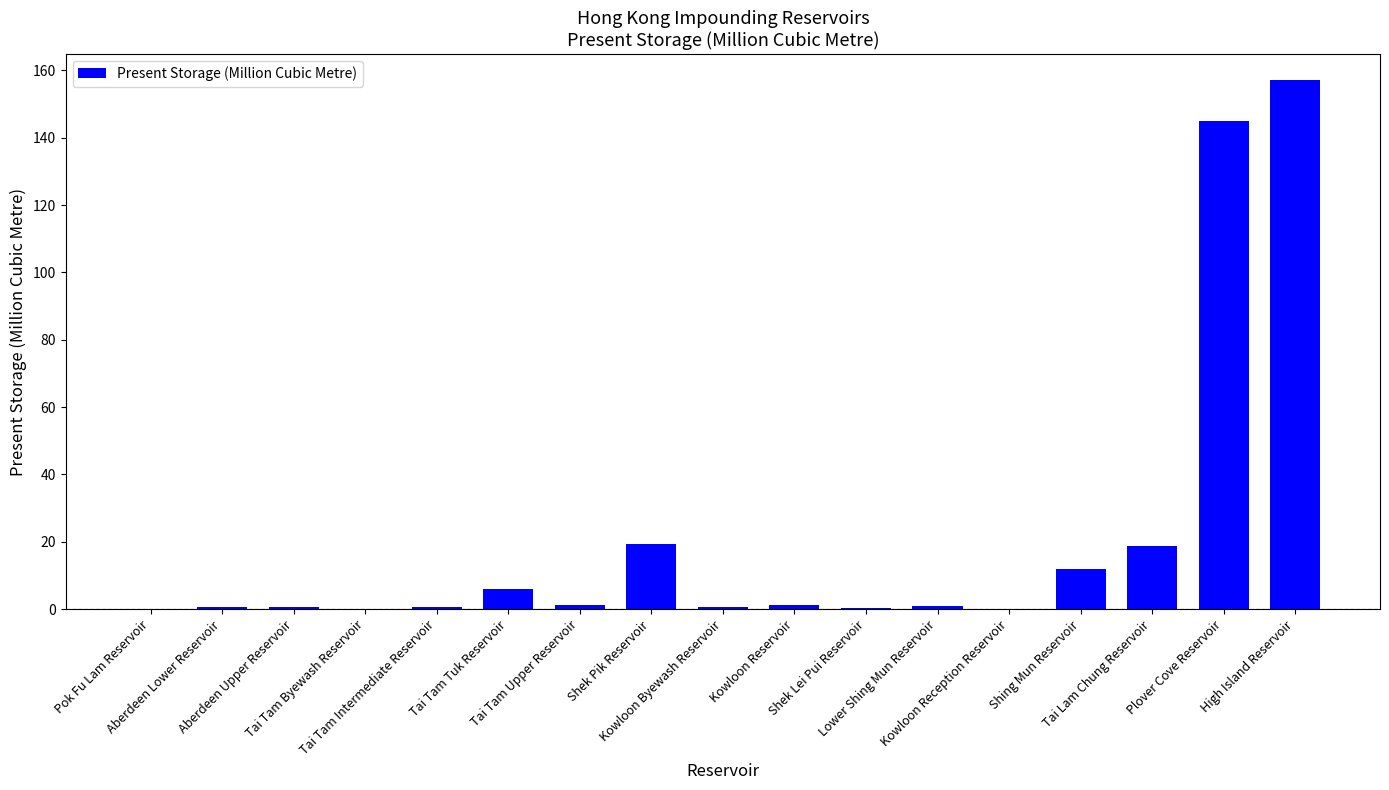

What is the greatest value displayed?

157.0